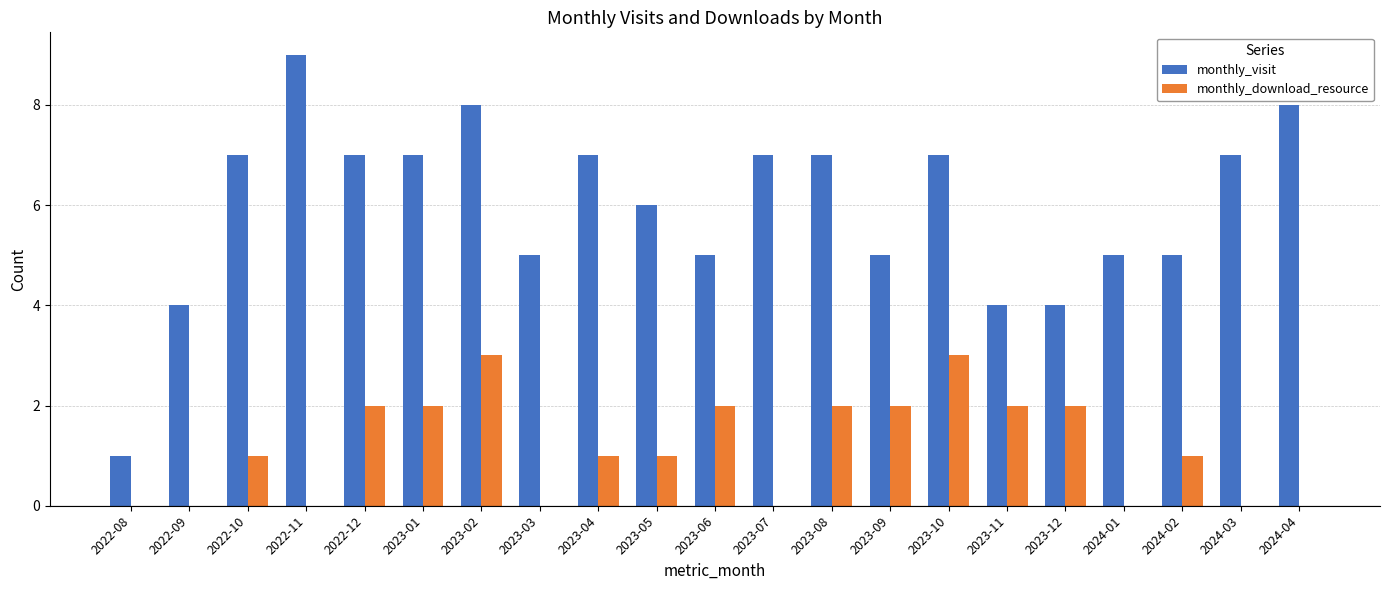

Is it true that monthly_visit equals 7 at 2022-09?

False